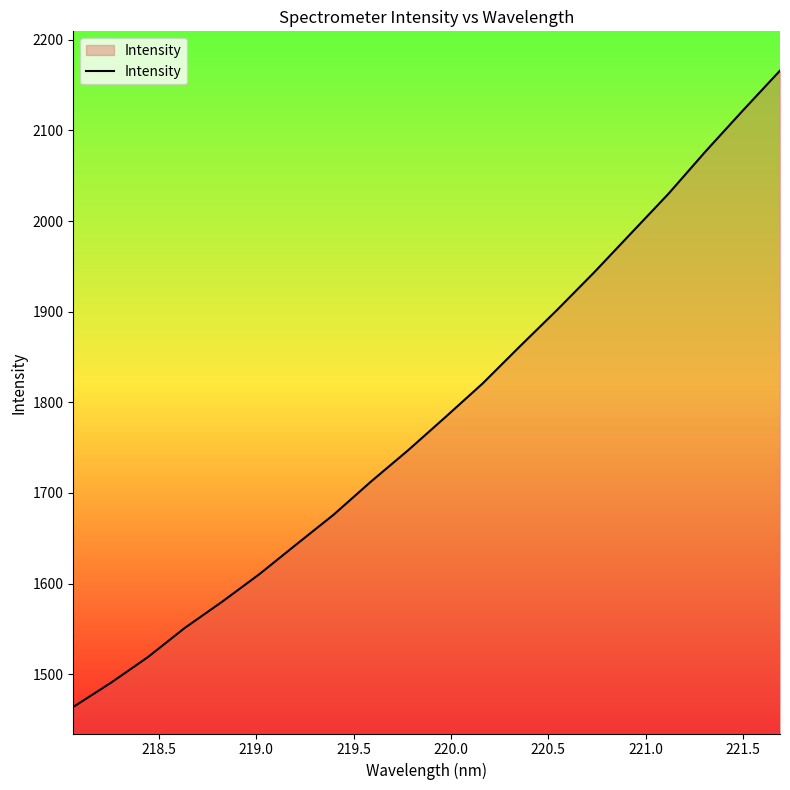

What is the greatest value displayed?

2166.0